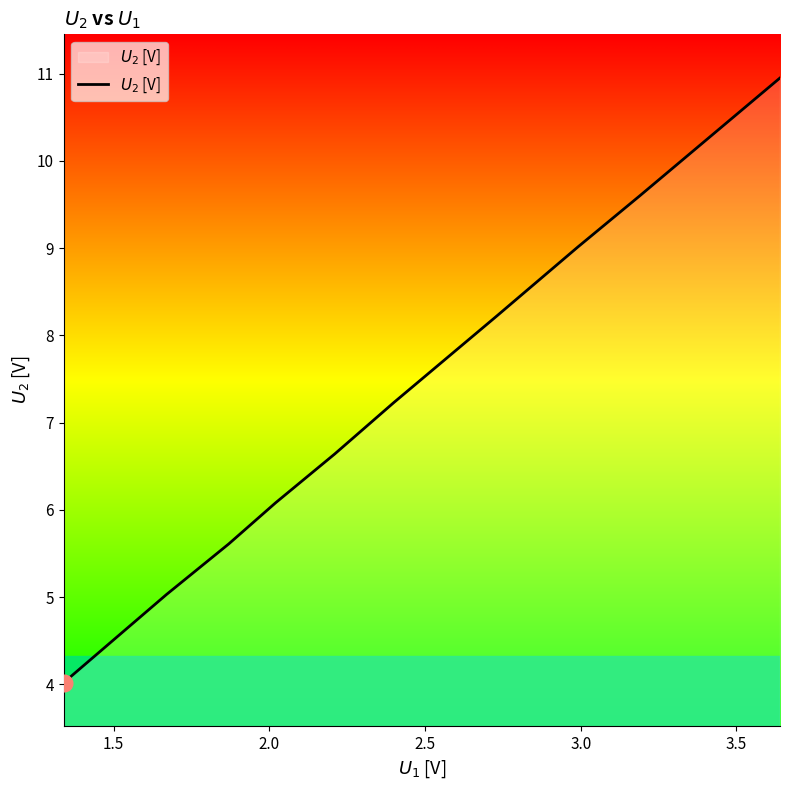

What is the smallest value displayed?

4.0